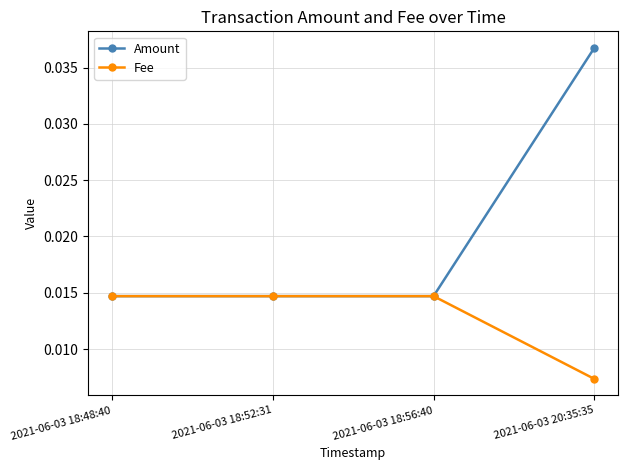

What is the label of the 3rd point from the left?

2021-06-03 18:56:40